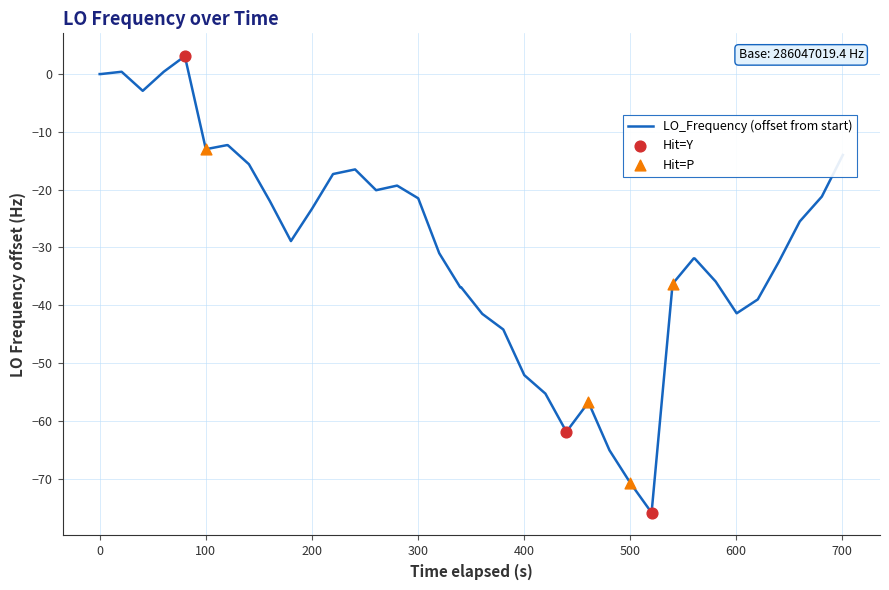

What is the greatest value displayed?

3.1